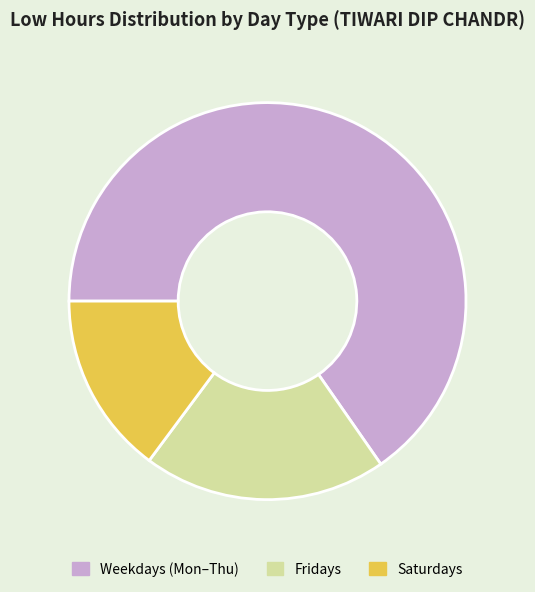

Count the number of slices in the pie.

3